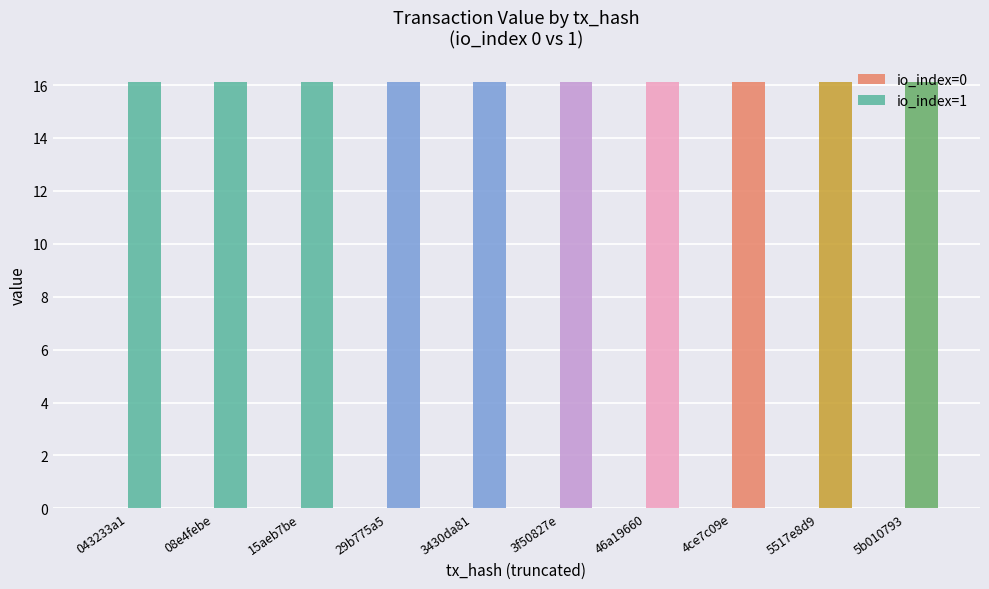

At 15aeb7be, list the series in order from largest to smallest.

io_index=1, io_index=0